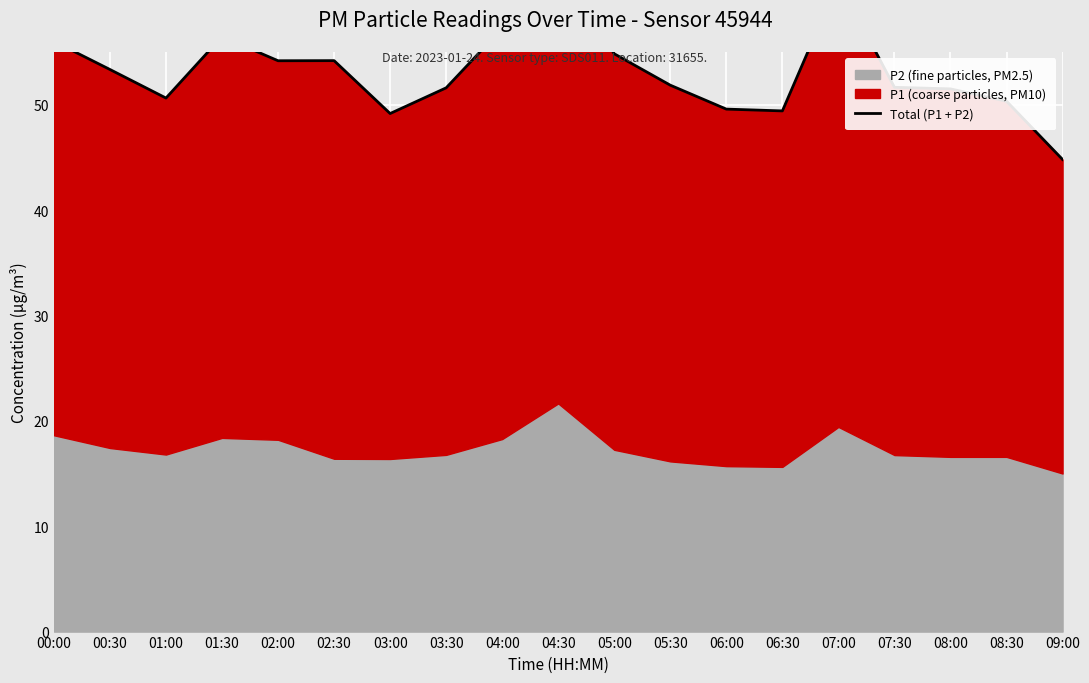

How many points are lower than both their immediate neighbors (excluding endpoints)?

4